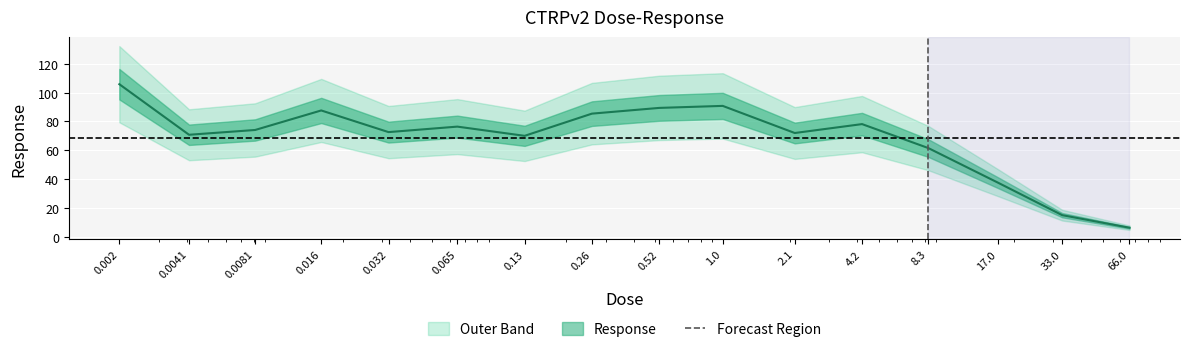

The chart shows a value of 107.2 at 2.1. True or false?

False